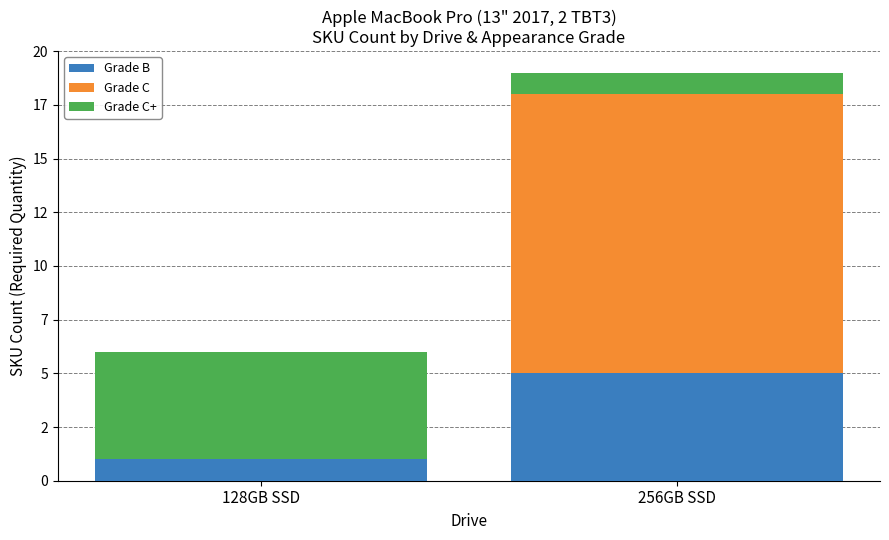

What is the lowest value of the Grade B series?

1